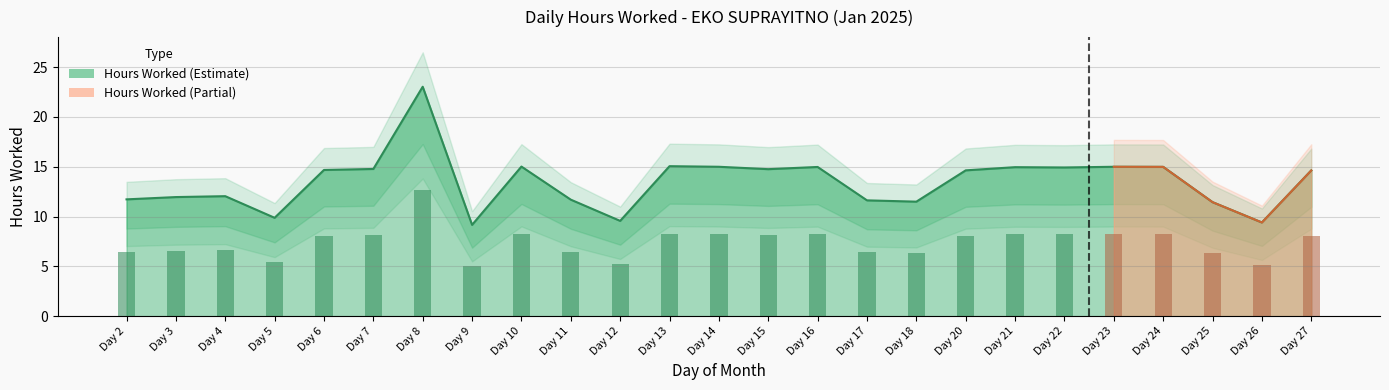

What is the smallest value displayed?

9.2